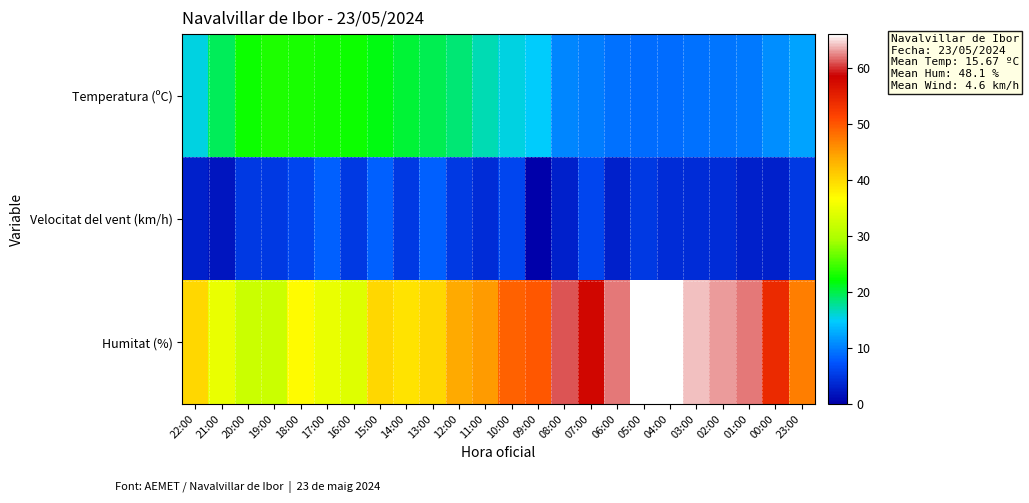

Reading left to right, what are all the values shown in this chart?

Temperatura (ºC): 22:00=15.7	21:00=19.5	20:00=22.6	19:00=23.4	18:00=23.1	17:00=22.7	16:00=22.6	15:00=21.4	14:00=20.4	13:00=19.8	12:00=18.6	11:00=17.0	10:00=15.7	09:00=14.8	08:00=10.5	07:00=9.8	06:00=9.2	05:00=8.9	04:00=8.9	03:00=9.2	02:00=9.3	01:00=9.7	00:00=11.0	23:00=12.3
Velocitat del vent (km/h): 22:00=3.0	21:00=2.0	20:00=5.0	19:00=5.0	18:00=6.0	17:00=8.0	16:00=5.0	15:00=8.0	14:00=5.0	13:00=8.0	12:00=5.0	11:00=4.0	10:00=6.0	09:00=0.0	08:00=3.0	07:00=6.0	06:00=3.0	05:00=5.0	04:00=4.0	03:00=4.0	02:00=4.0	01:00=3.0	00:00=3.0	23:00=5.0
Humitat (%): 22:00=40.0	21:00=35.0	20:00=32.0	19:00=32.0	18:00=37.0	17:00=35.0	16:00=34.0	15:00=40.0	14:00=39.0	13:00=40.0	12:00=44.0	11:00=45.0	10:00=49.0	09:00=50.0	08:00=61.0	07:00=58.0	06:00=62.0	05:00=66.0	04:00=66.0	03:00=64.0	02:00=63.0	01:00=62.0	00:00=54.0	23:00=47.0